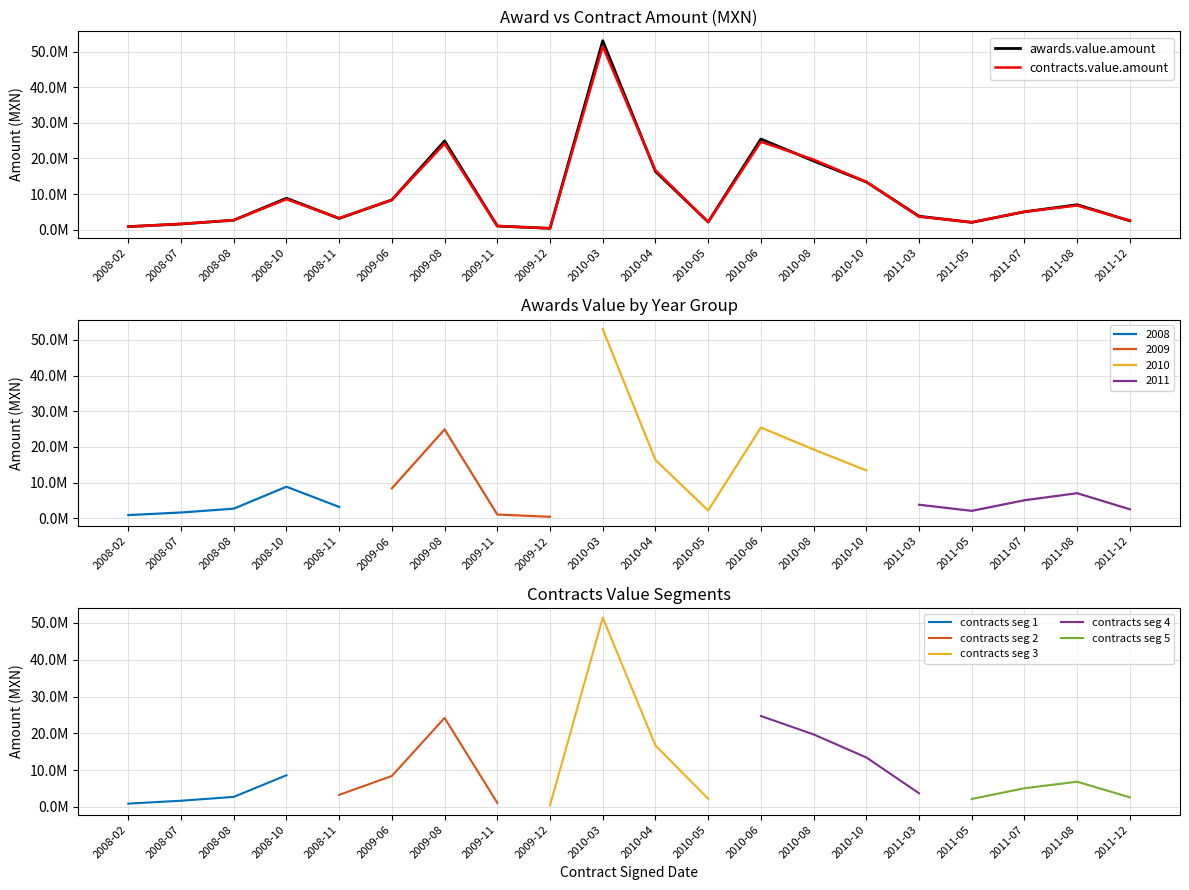

At how many categories does at least one series exceed 10734351?

6